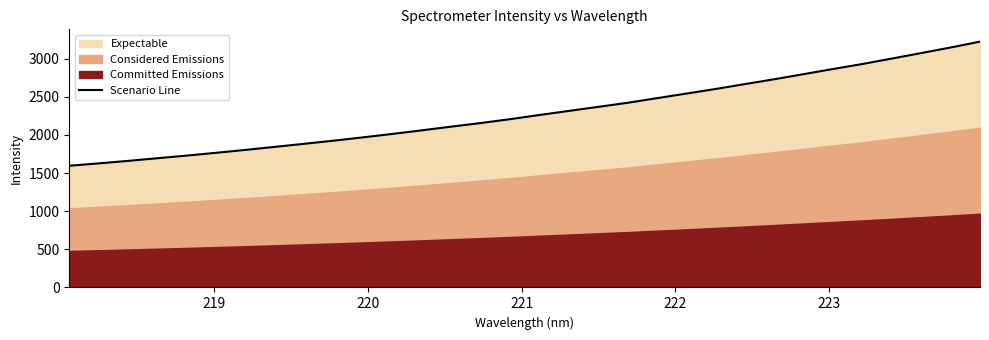

How many lines are shown in the chart?

1